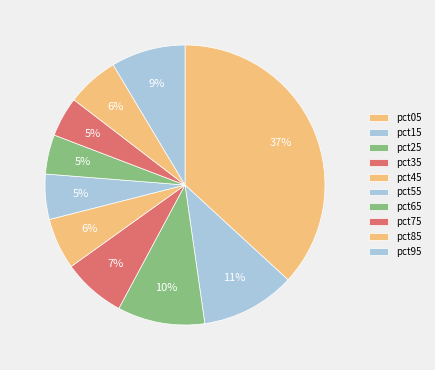

Count the number of slices in the pie.

10